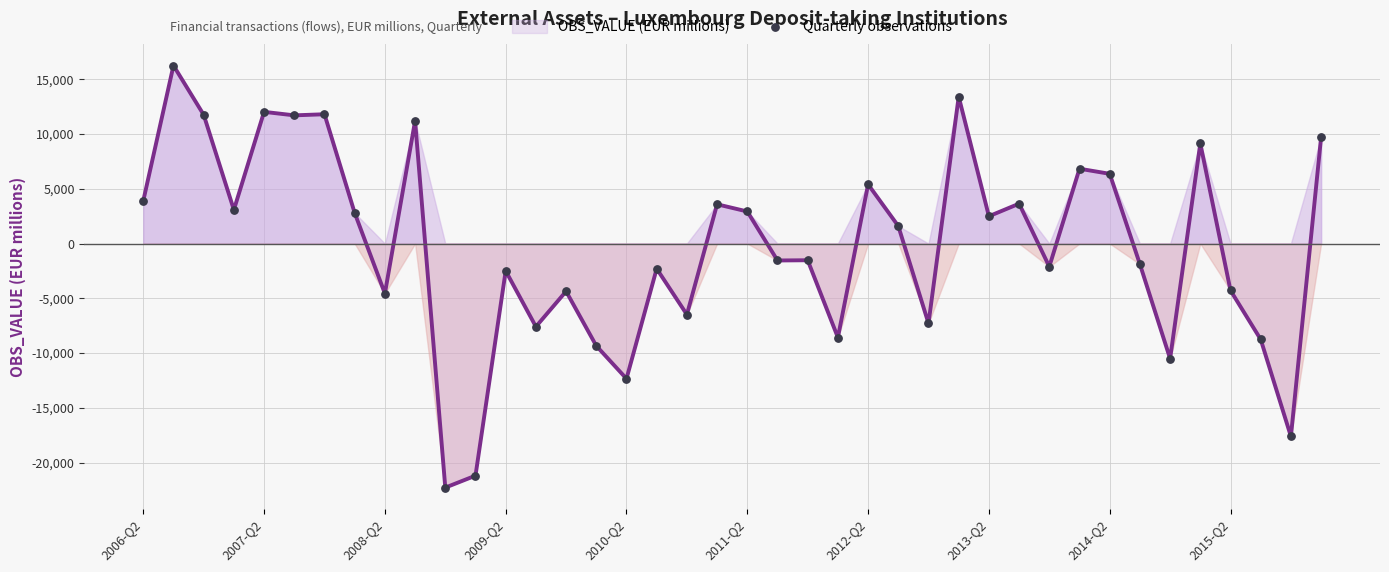

Which series has the largest total across all categories?

OBS_VALUE (EUR millions) line